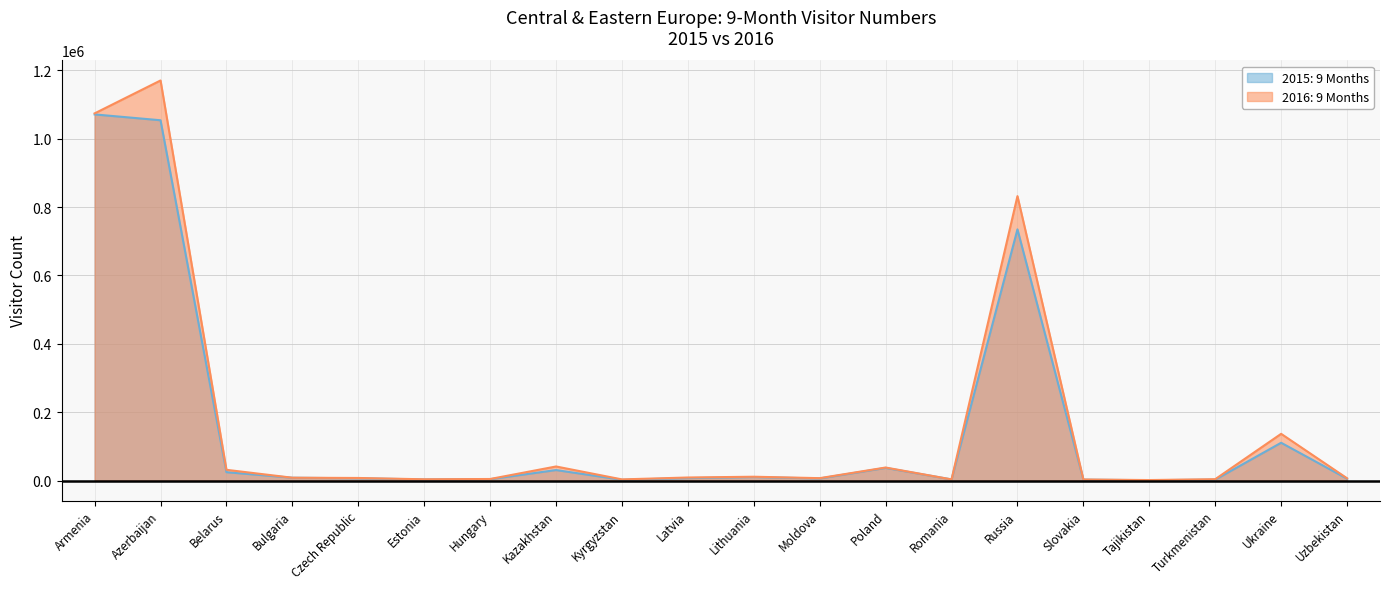

Between Turkmenistan and Moldova, which is larger?

Moldova